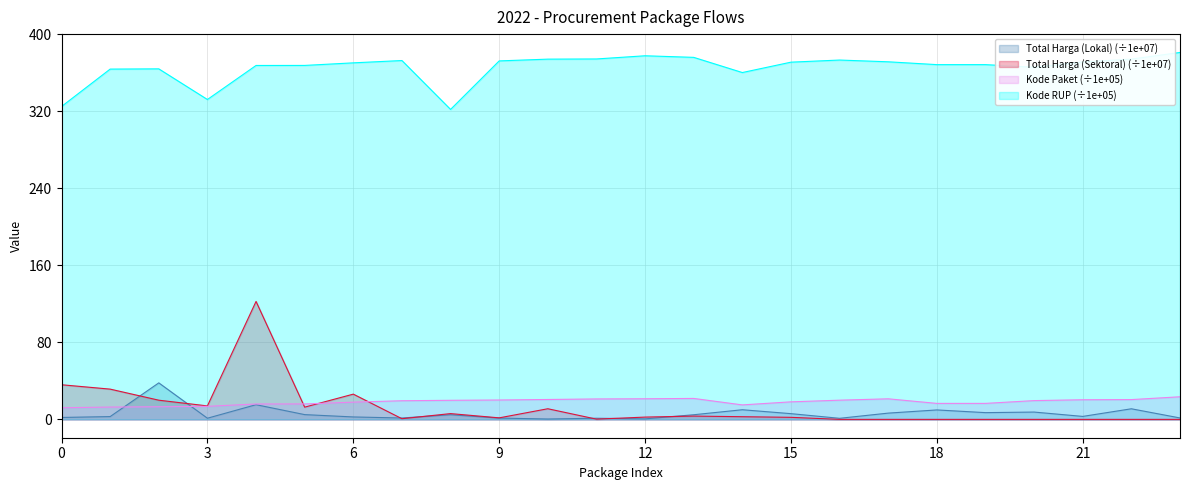

Count the number of categories in the chart.

24